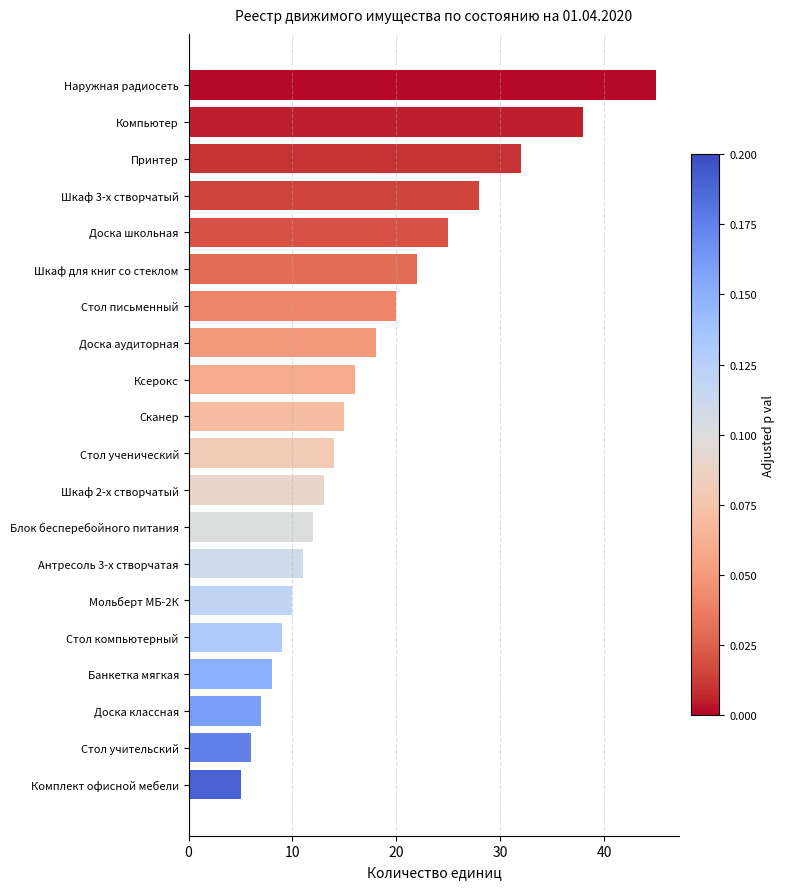

At which label is the value closest to 25?

Доска школьная